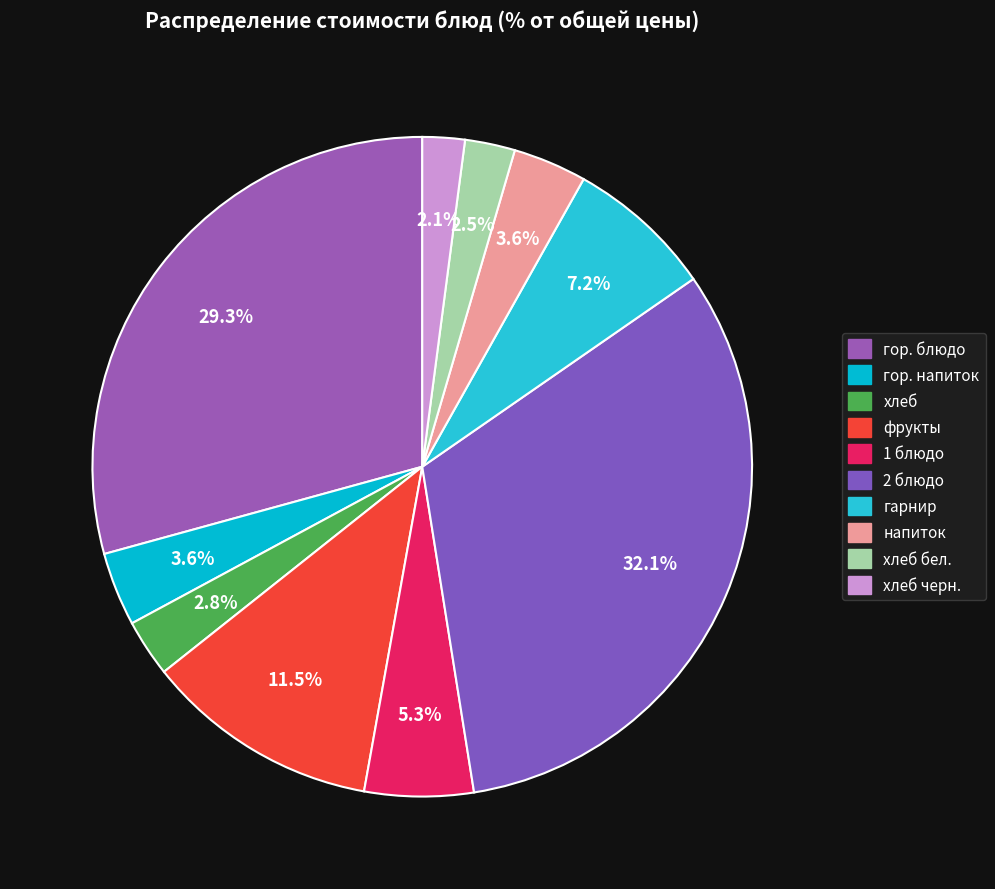

Which slice is the smallest?

хлеб черн.